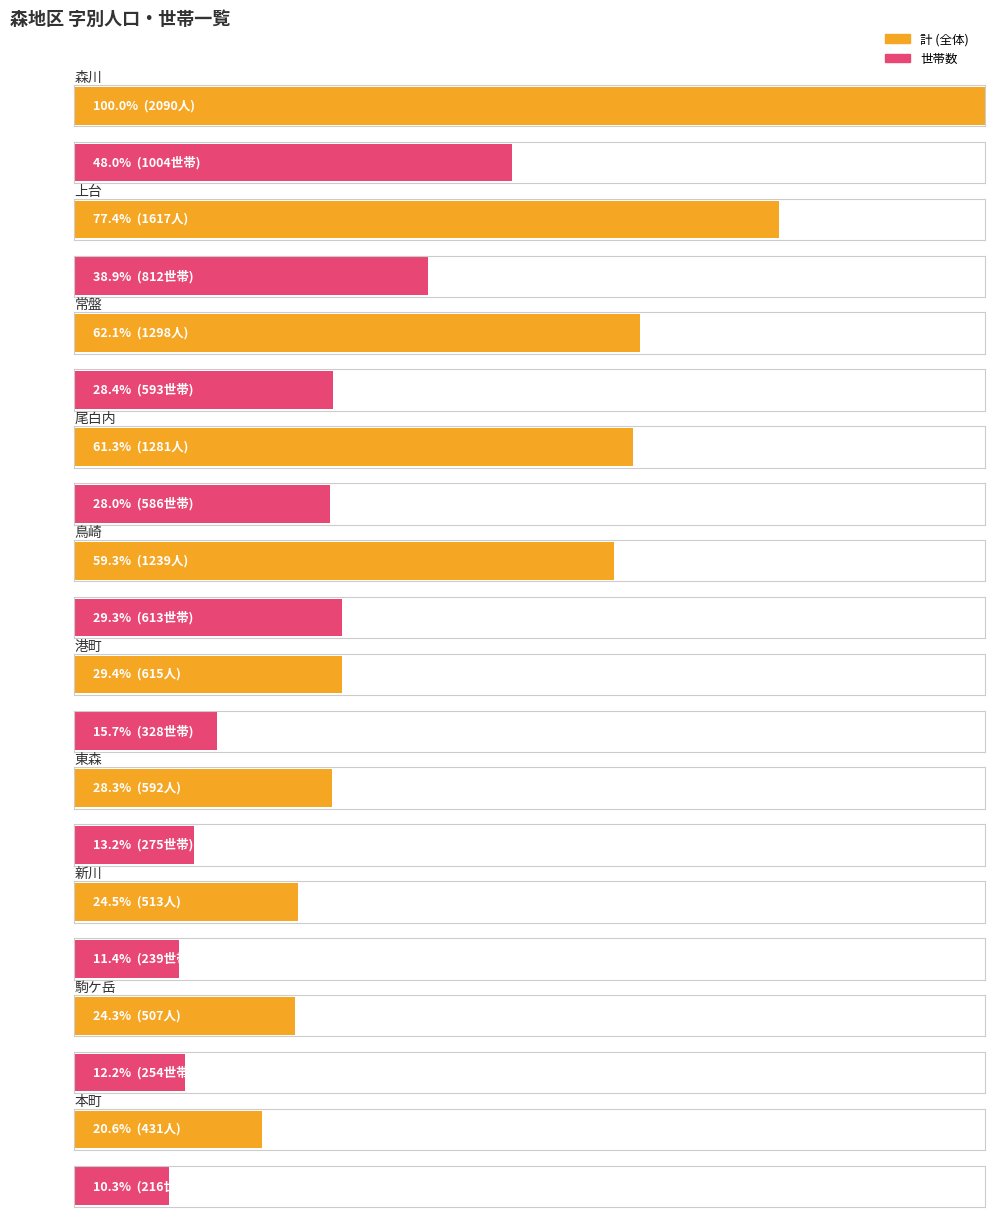

At how many categories does at least one series exceed 1361?

2